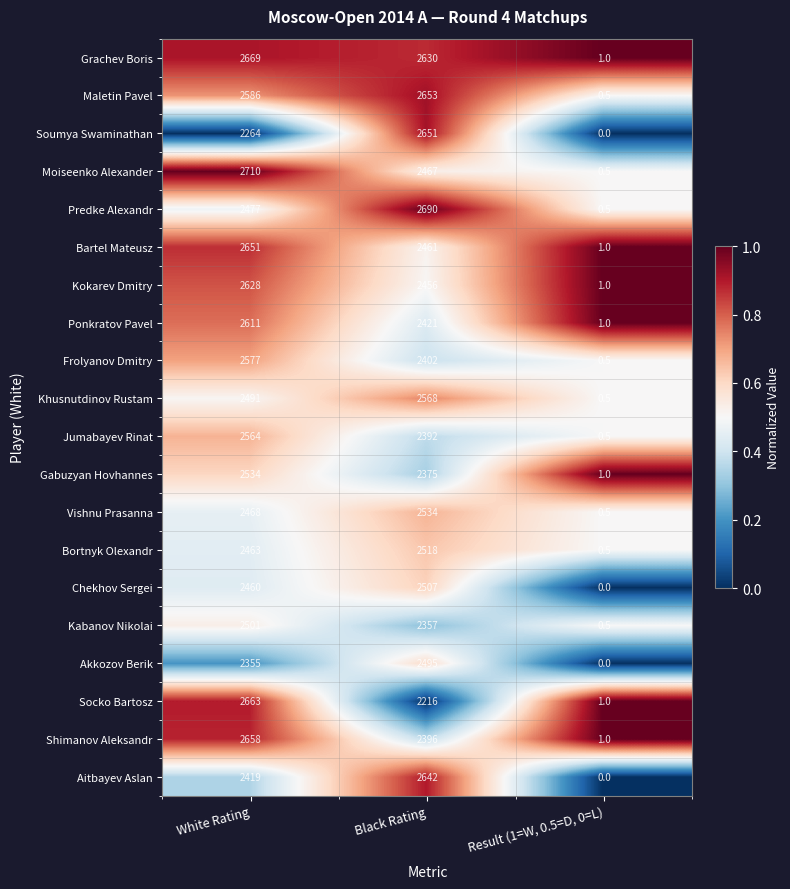

Is the value of Predke Alexandr at Black Rating greater than the value of Shimanov Aleksandr at Result (1=W, 0.5=D, 0=L)?

Yes